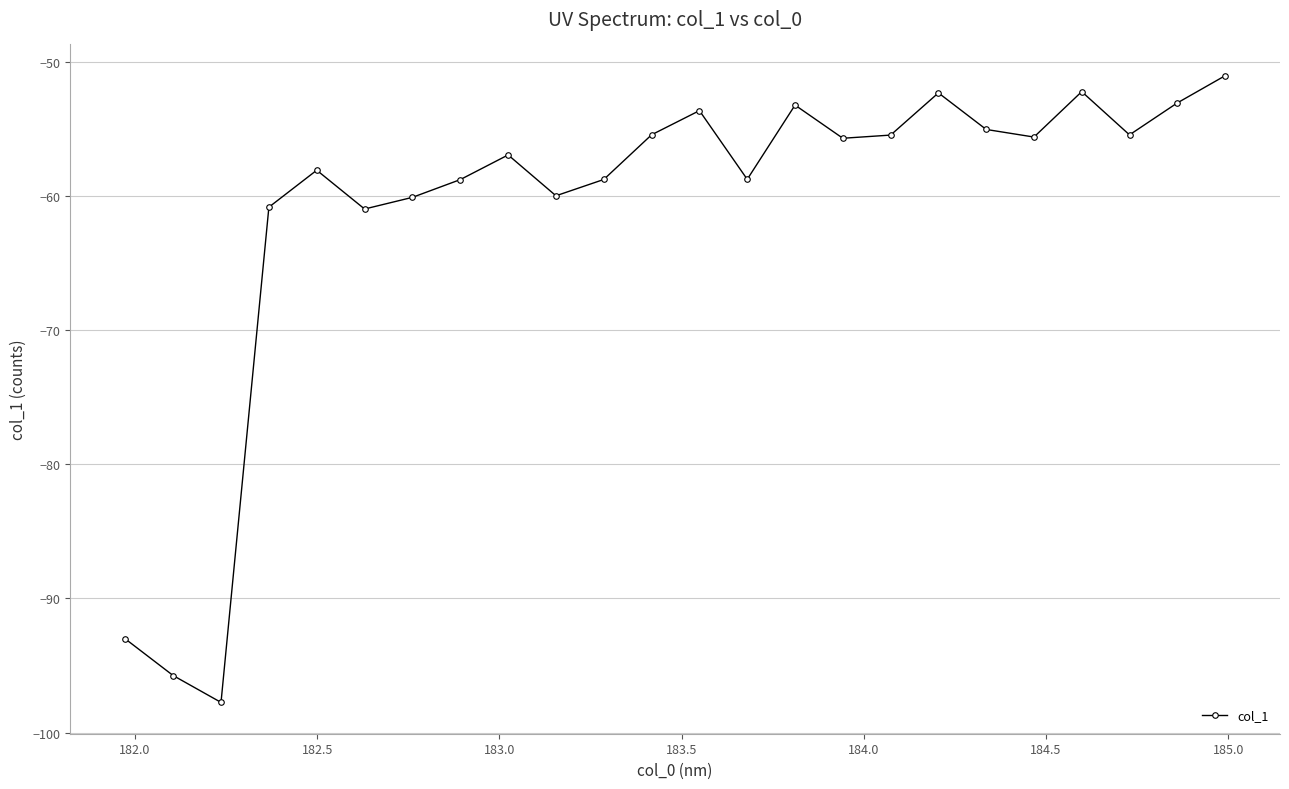

How many interior local valleys (lower than both neighbors) does the data have?

7